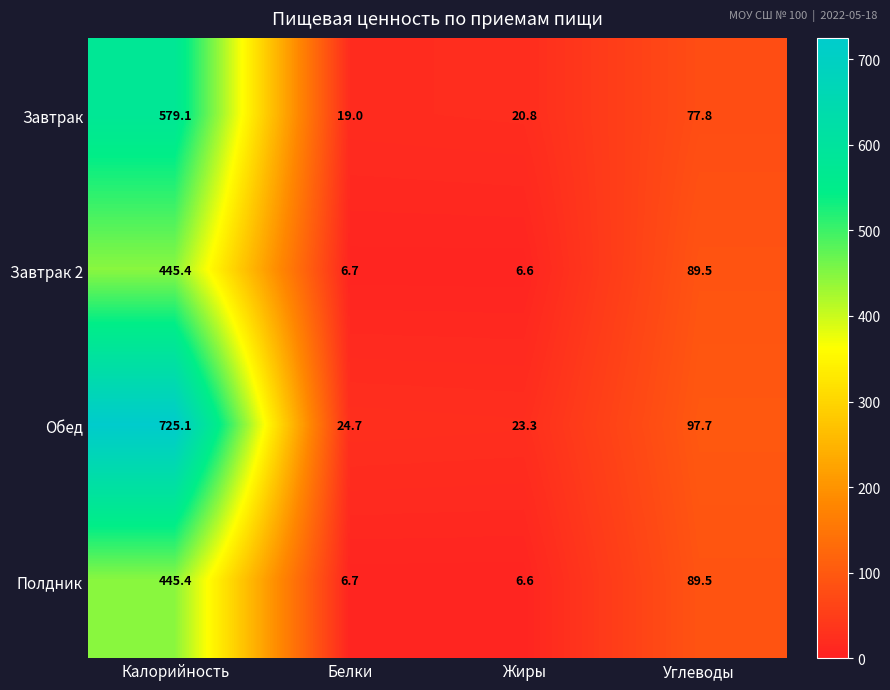

Which category has the highest value across all series?

Калорийность